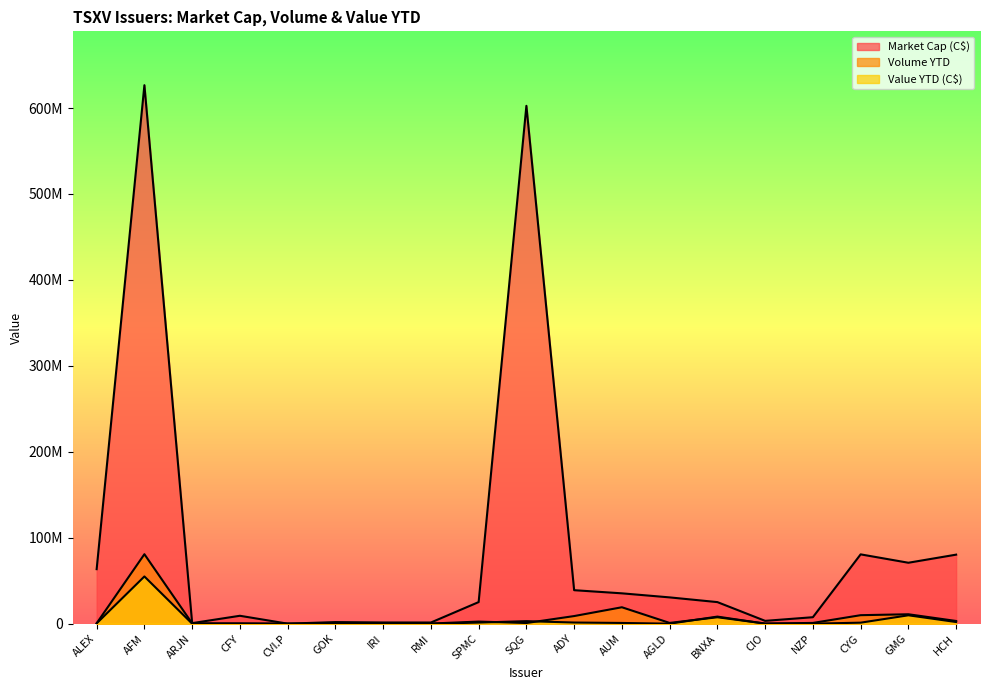

At which category is the sum across all series the highest?

AFM